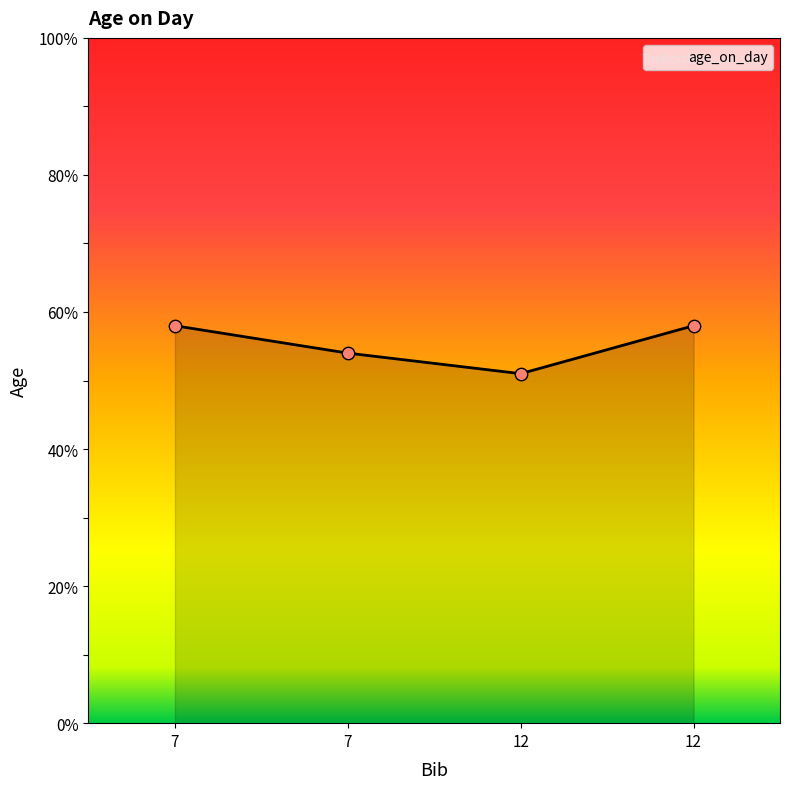

What is the change in value from 7 to 12?

-3